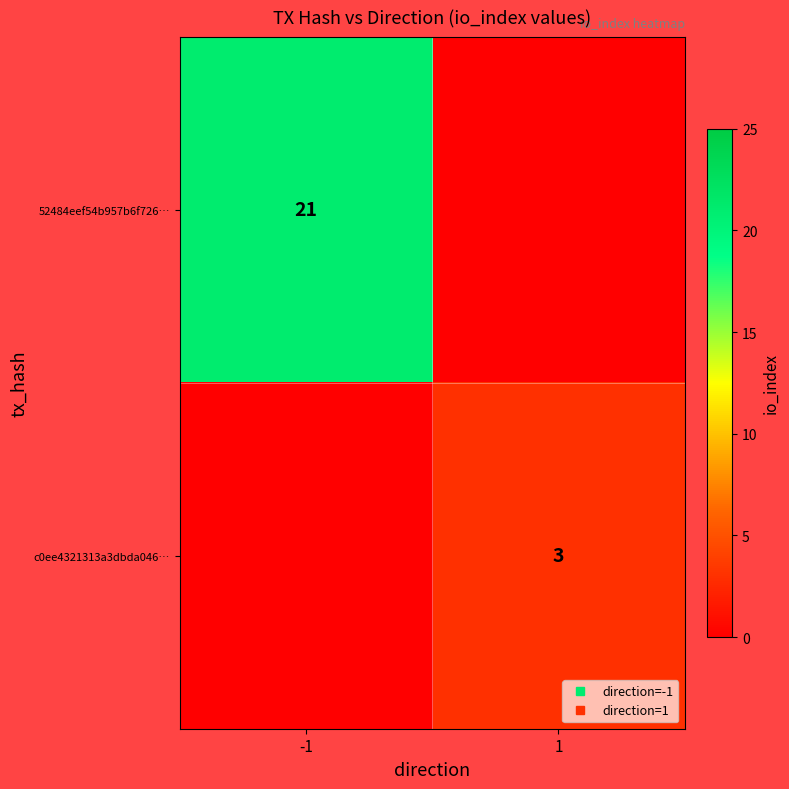

Which has a higher value, -1 or 1?

-1